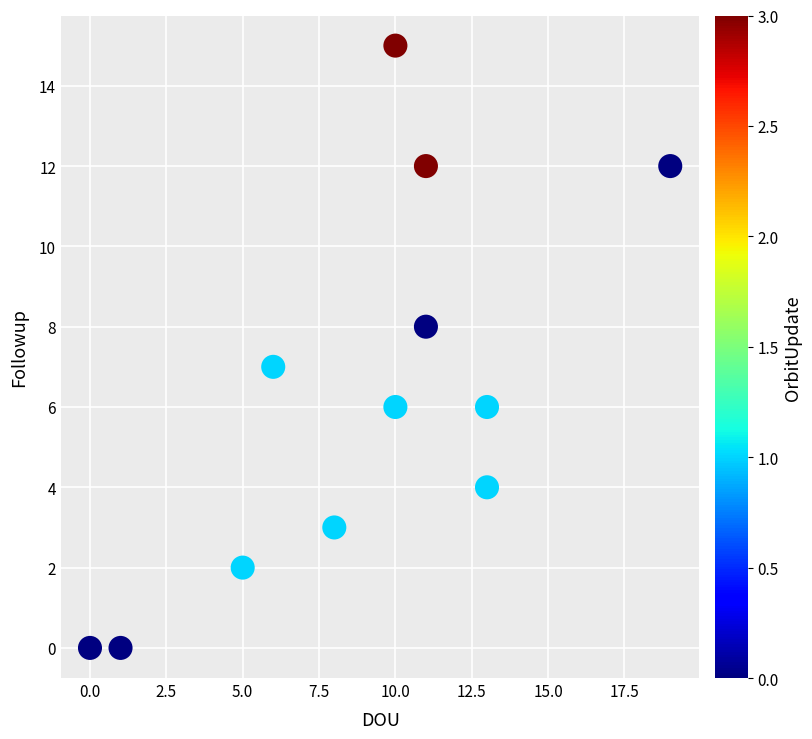

What is the average X value?

9